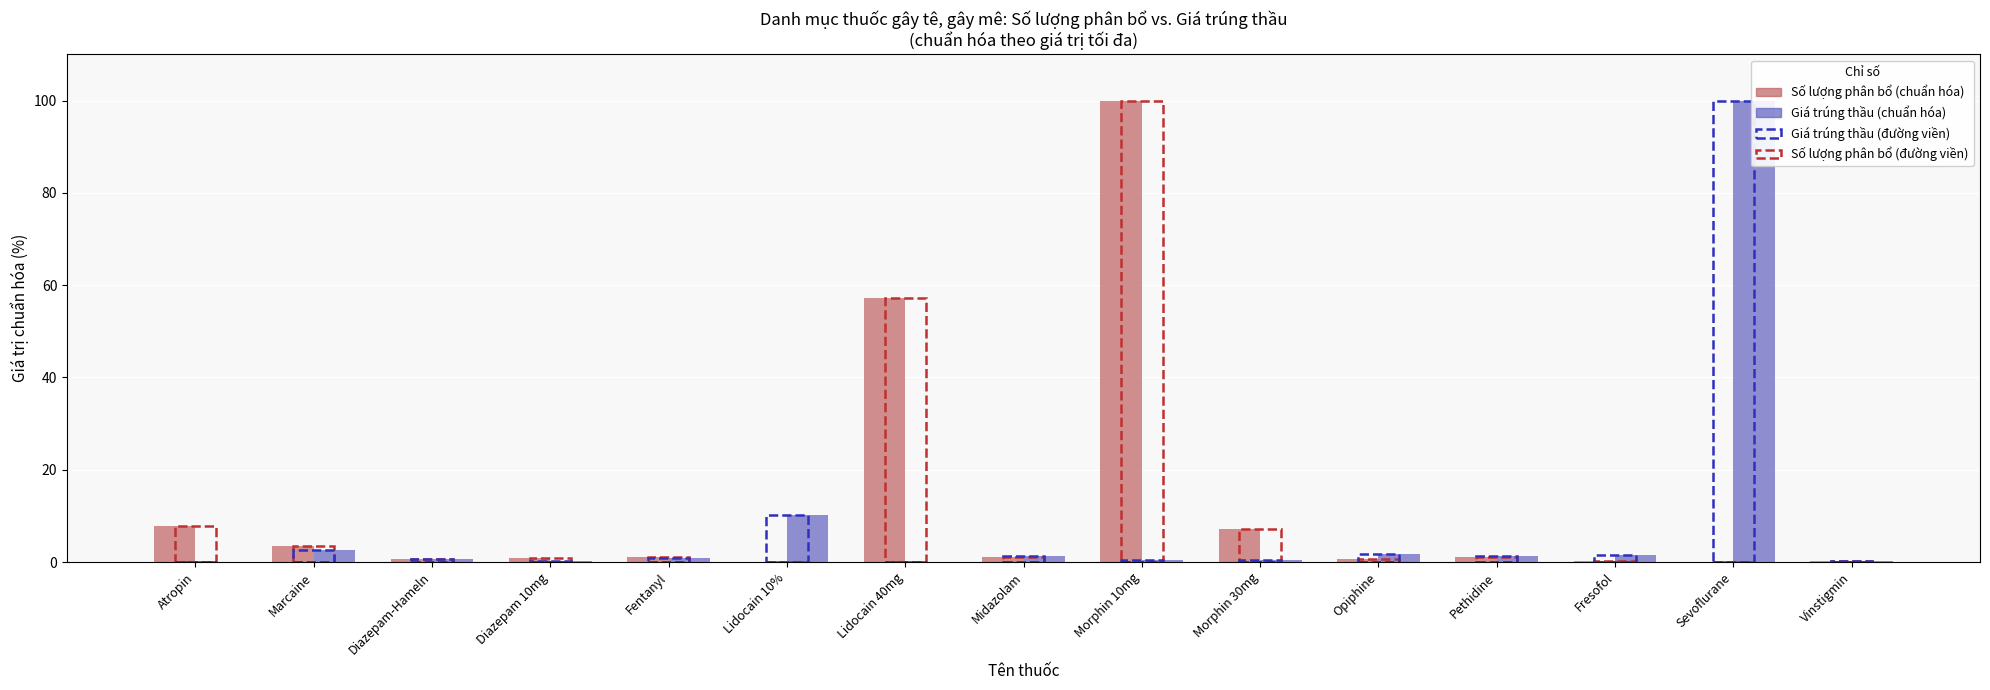

What is the value of the Giá trúng thầu (chuẩn hóa) bar at the 14th from the left?

100.0